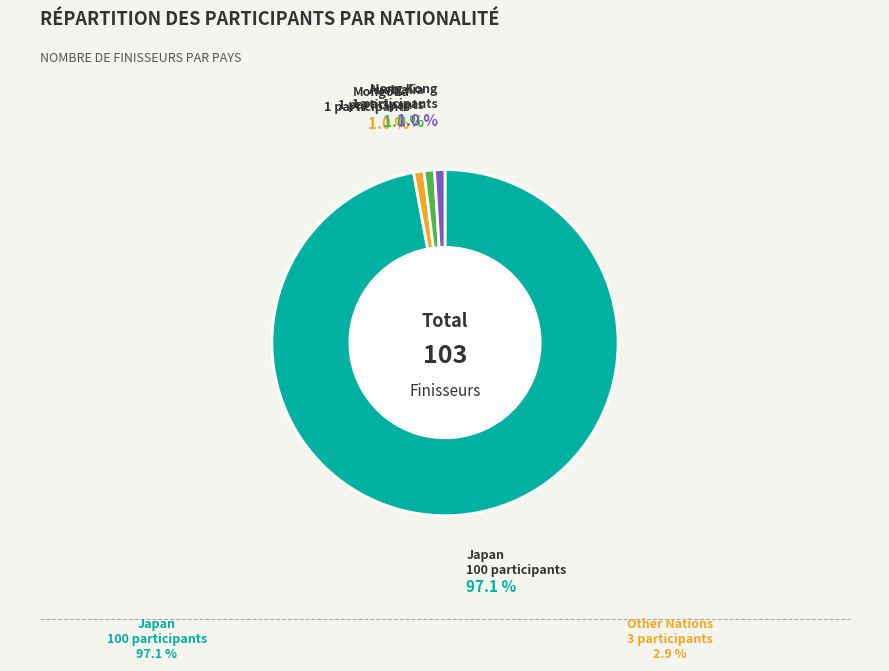

Between Japan and Mongolia, which is larger?

Japan